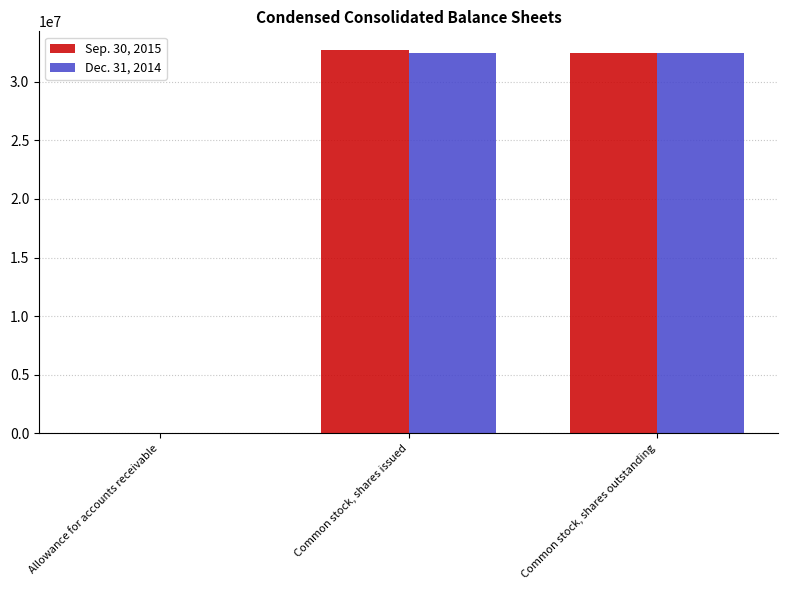

How many groups of bars are there?

3